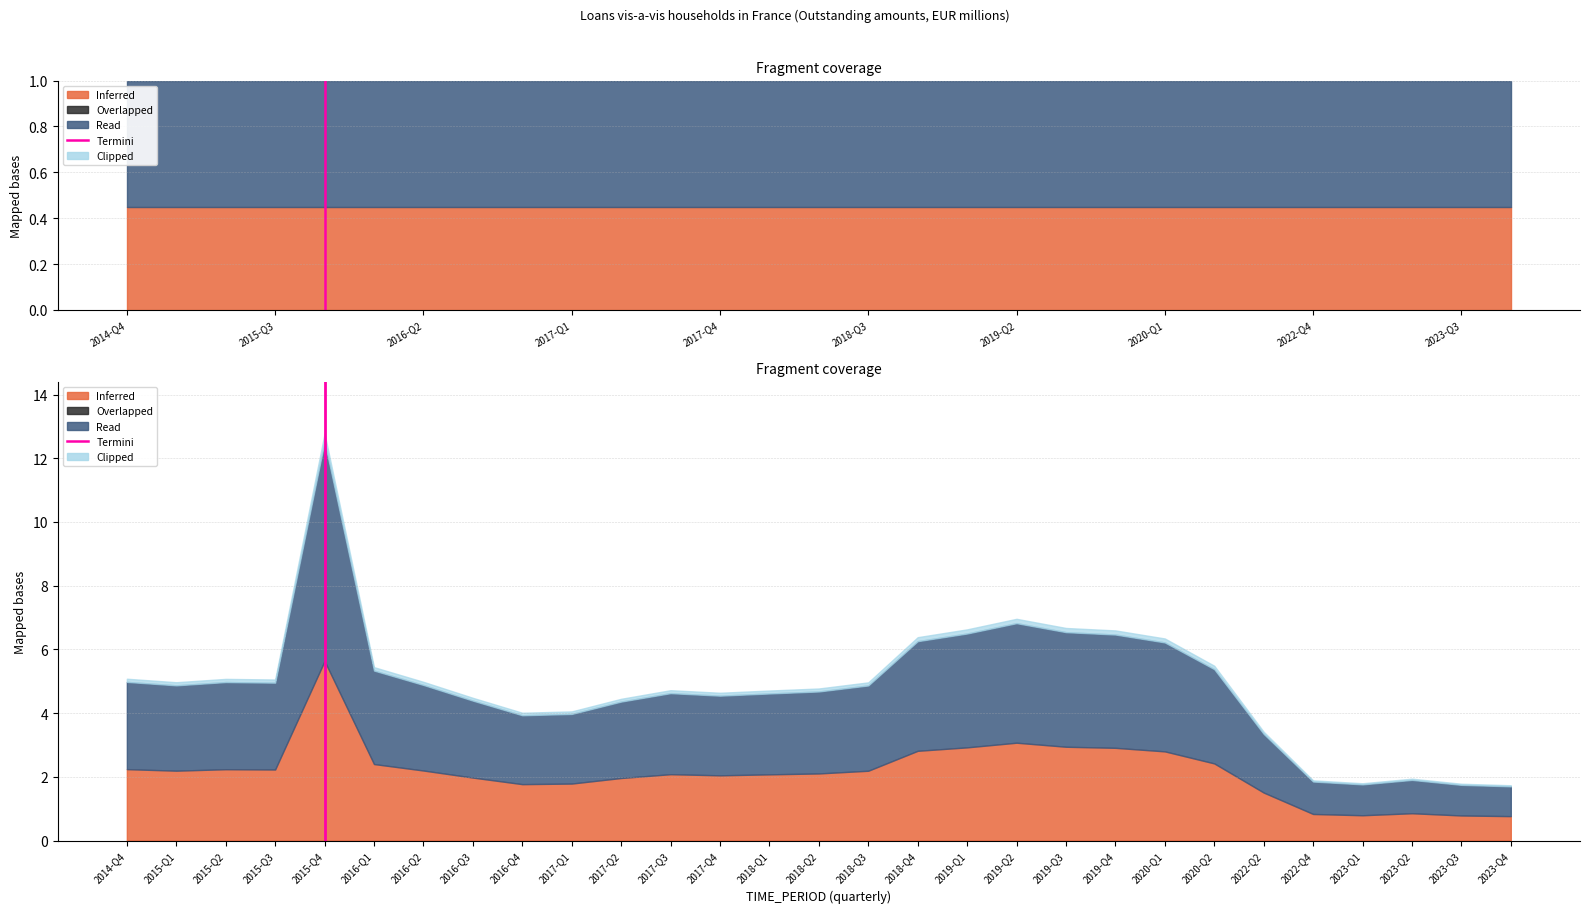

What is the value of the 2nd point from the left?

1